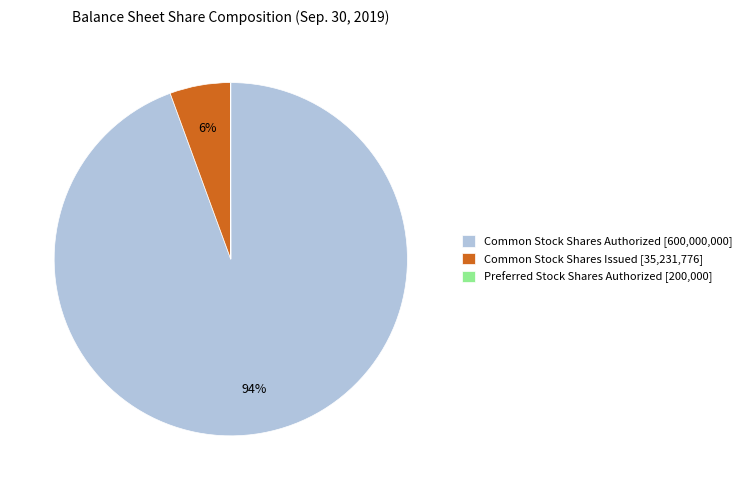

Does Common Stock Shares Issued [35,231,776] represent more than half of the total?

No